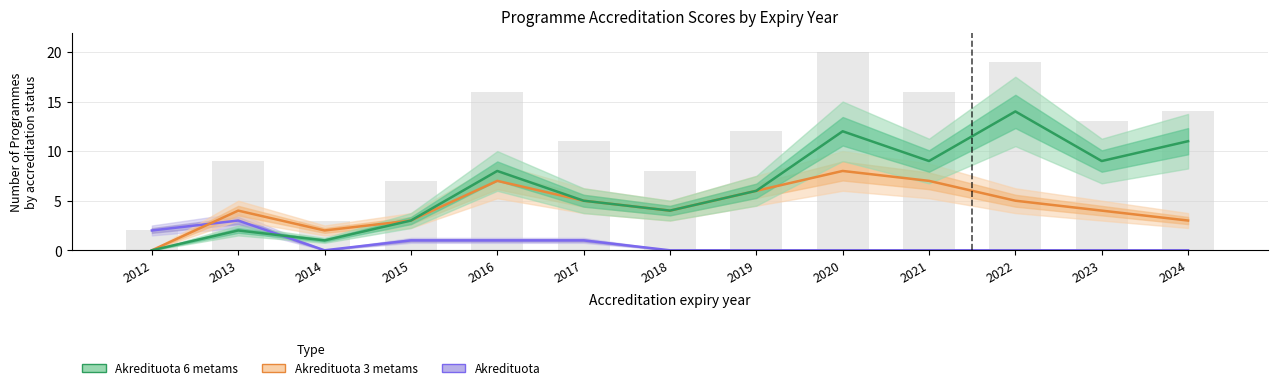

Reading right to left, list all the values displayed in this chart.

Akredituota: 0	0	0	0	0	0	0	1	1	1	0	3	2
Akredituota 3 metams: 3	4	5	7	8	6	4	5	7	3	2	4	0
Akredituota 6 metams: 11	9	14	9	12	6	4	5	8	3	1	2	0